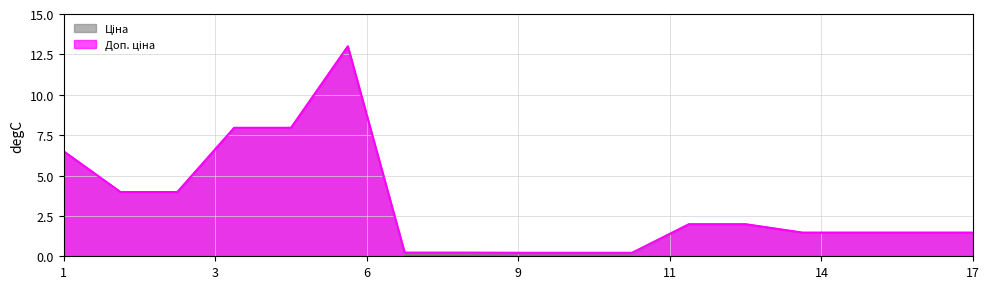

True or false: Доп. ціна and Ціна intersect in this chart.

False